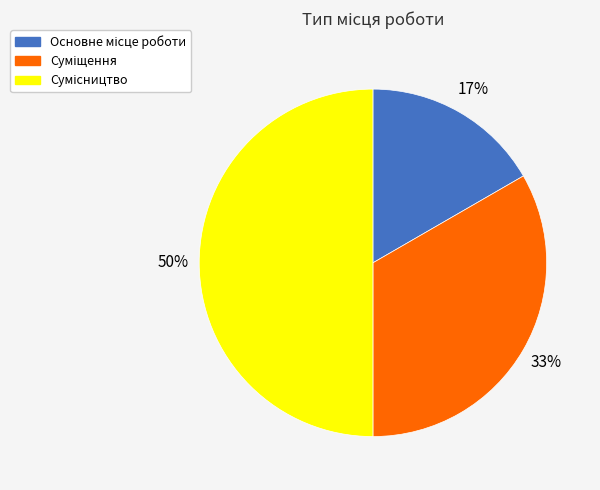

To the nearest percent, what is the average slice percentage?

33%